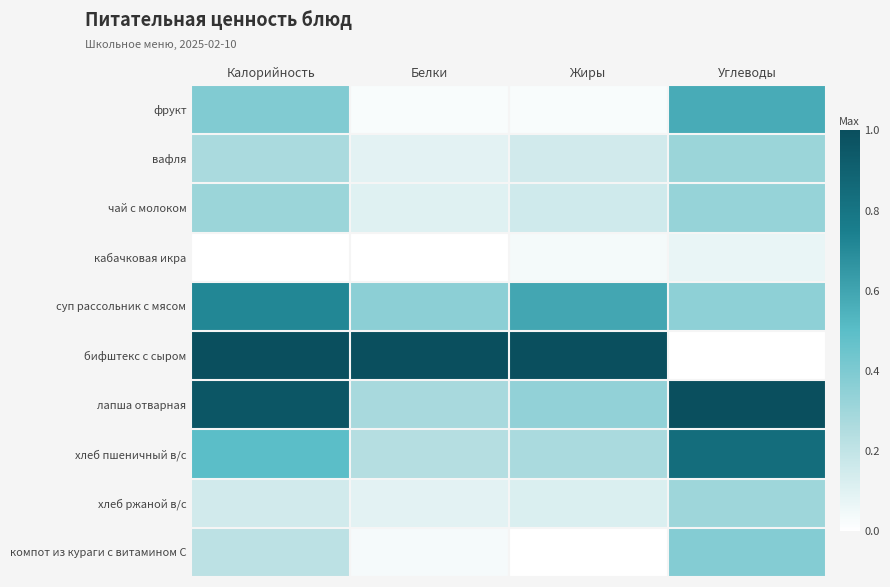

How many data points does each series have?

4